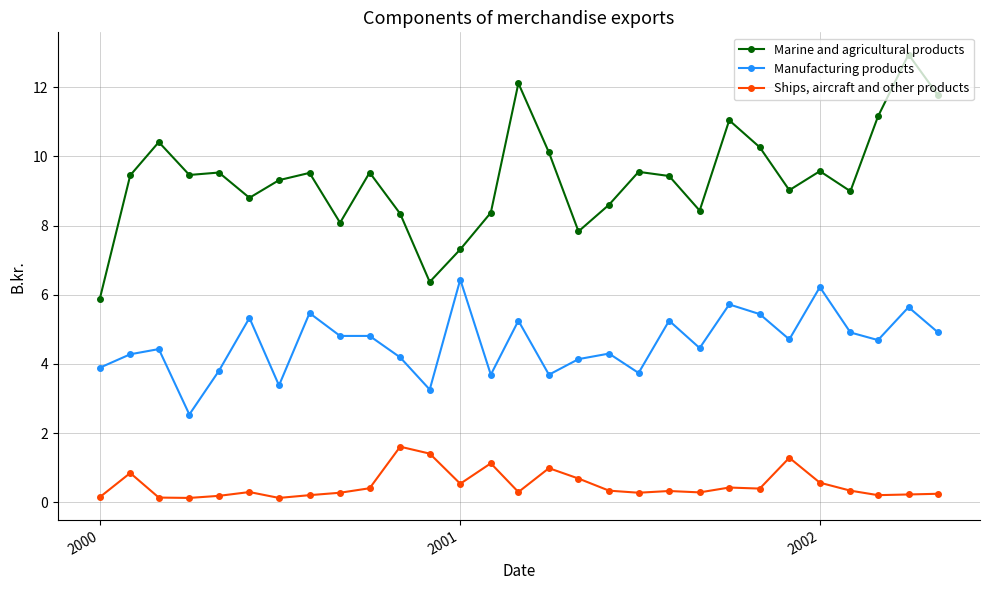

Which series has the largest total across all categories?

Marine and agricultural products